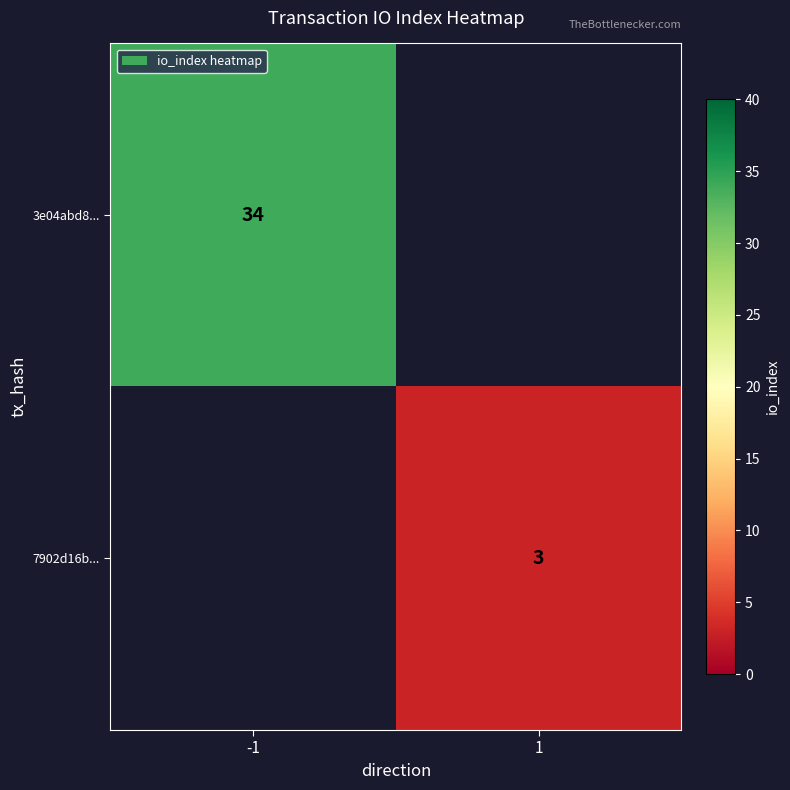

Is it true that 3e04abd8... equals 53 at -1?

False